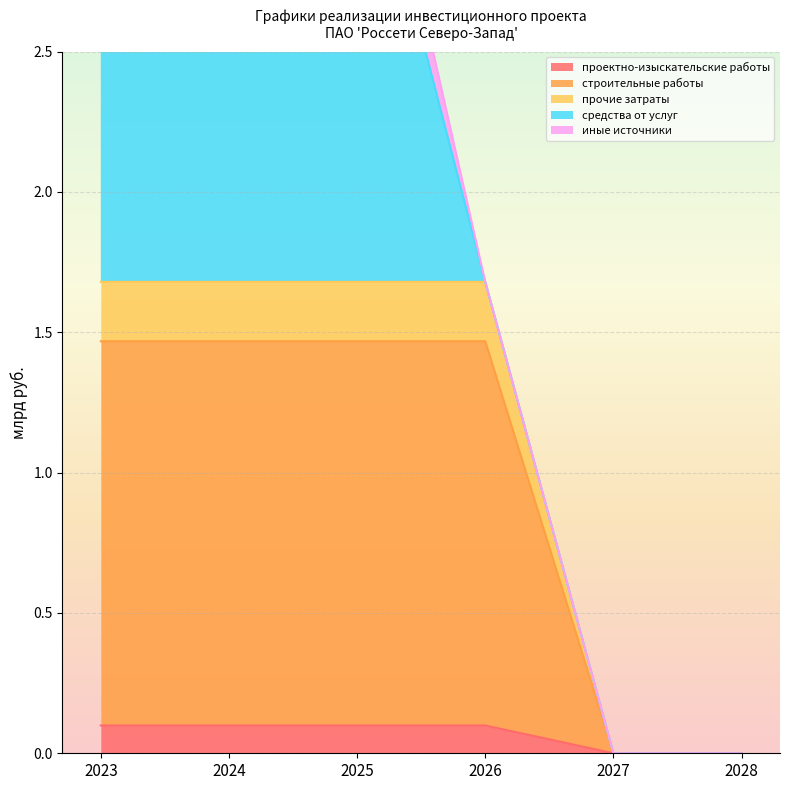

True or false: проектно-изыскательские работы and прочие затраты cross at least once.

False